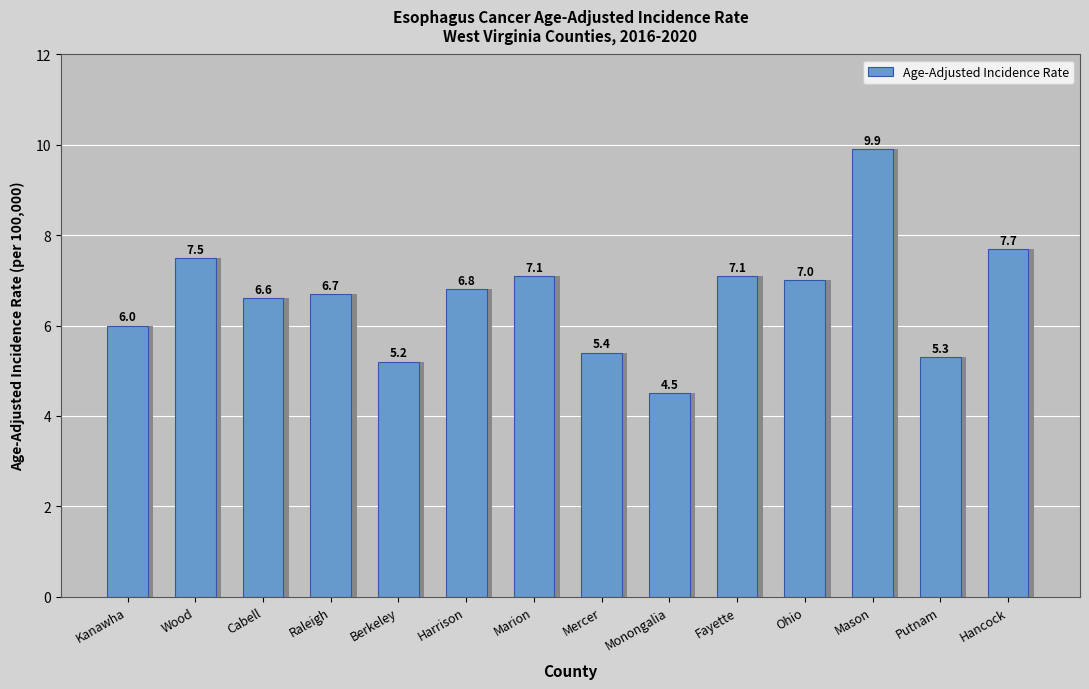

Where does the data first go above 6?

Wood